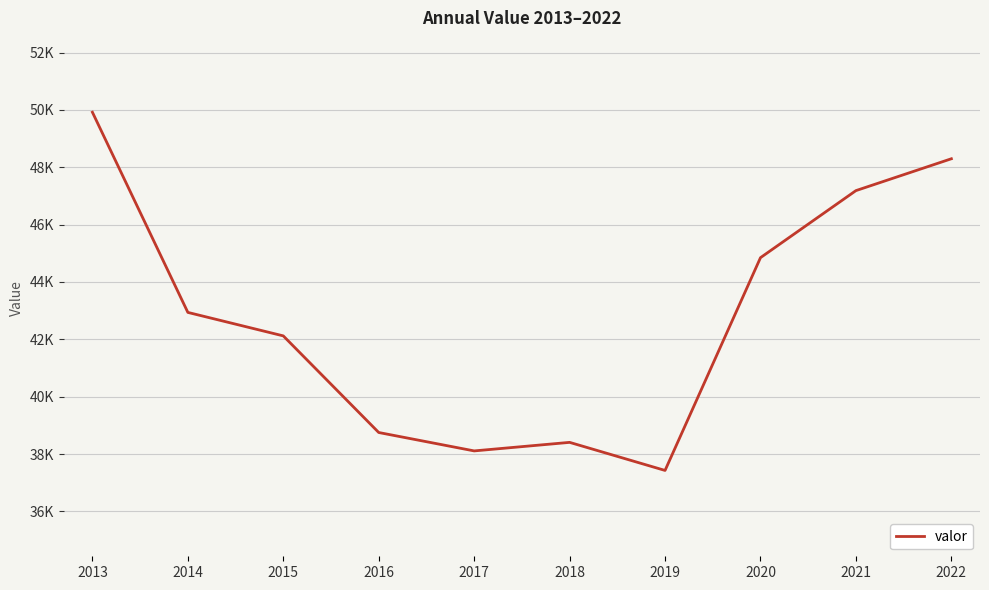

Reading left to right, what are all the values shown in this chart?

2013=49921	2014=42939	2015=42120	2016=38750	2017=38108	2018=38406	2019=37427	2020=44848	2021=47187	2022=48298